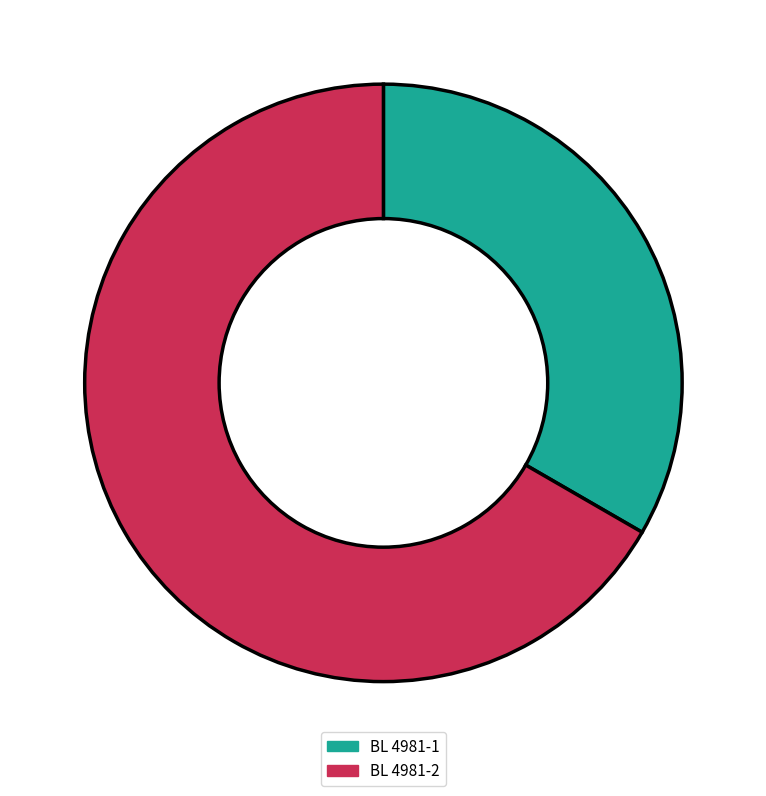

What is the smallest slice in the pie chart?

BL 4981-1